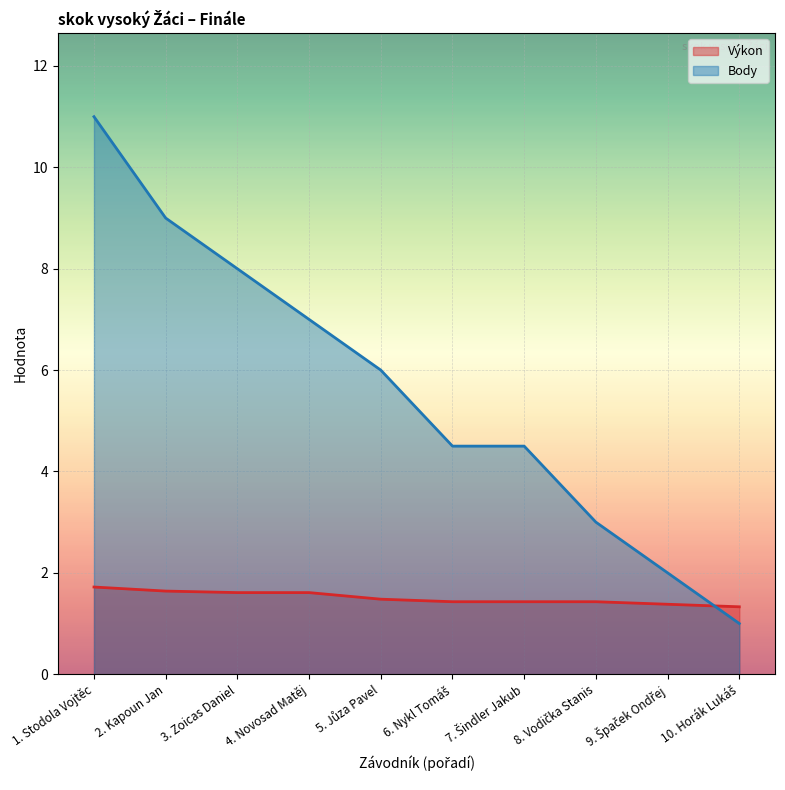

Which series has the largest range (max minus min)?

Body